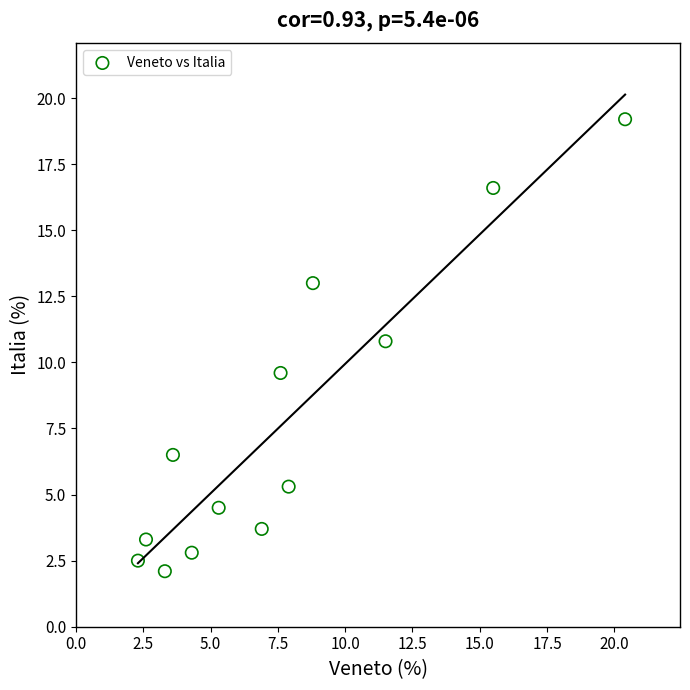

What Y value in the scatter plot is closest to 10?

9.6